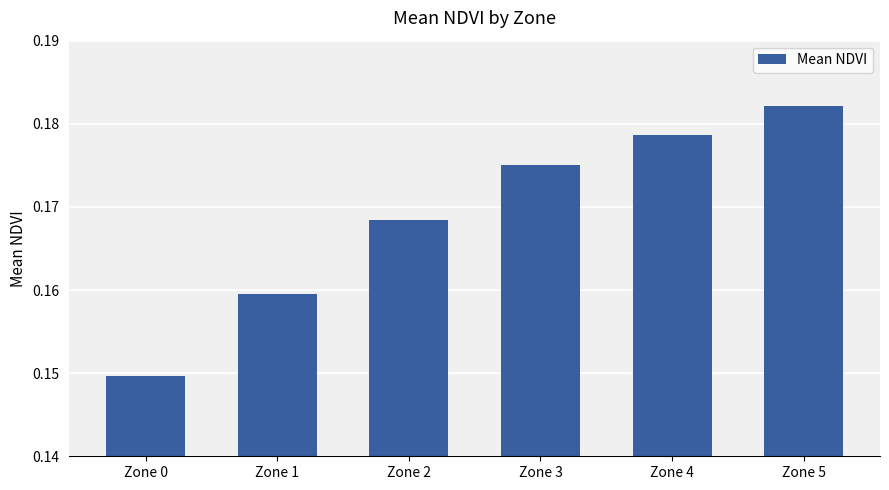

Where is the data nearest to the value 0?

Zone 0